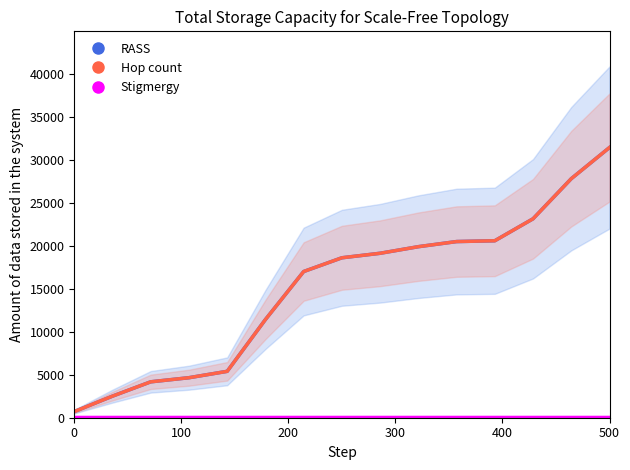

Is it true that RASS equals 6776.8 at 300?

False